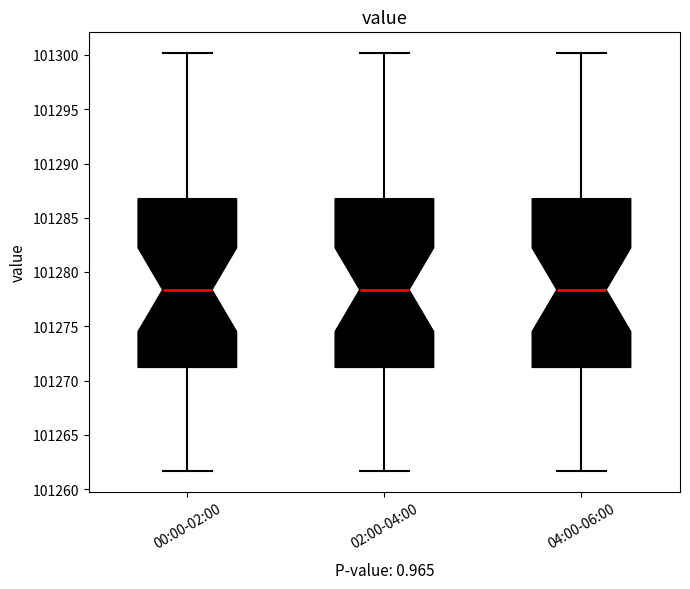

Where does the upper whisker of the box for 02:00-04:00 end on the y-axis? The values are not printed on the chart, so give them approximately, as read against the axis.

101300.0